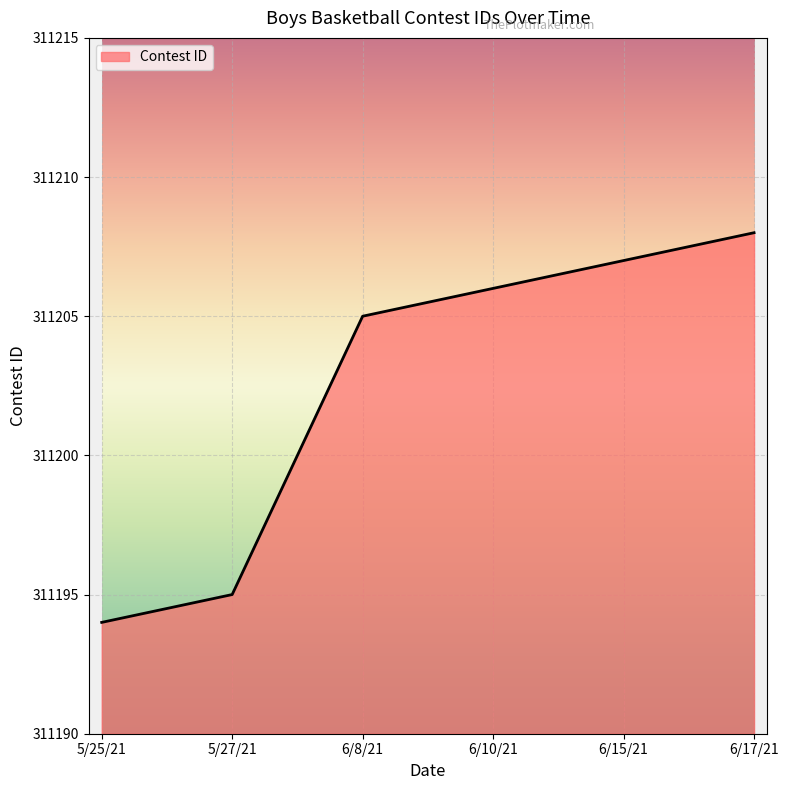

The chart shows a value of 311205 at 6/8/21. True or false?

True